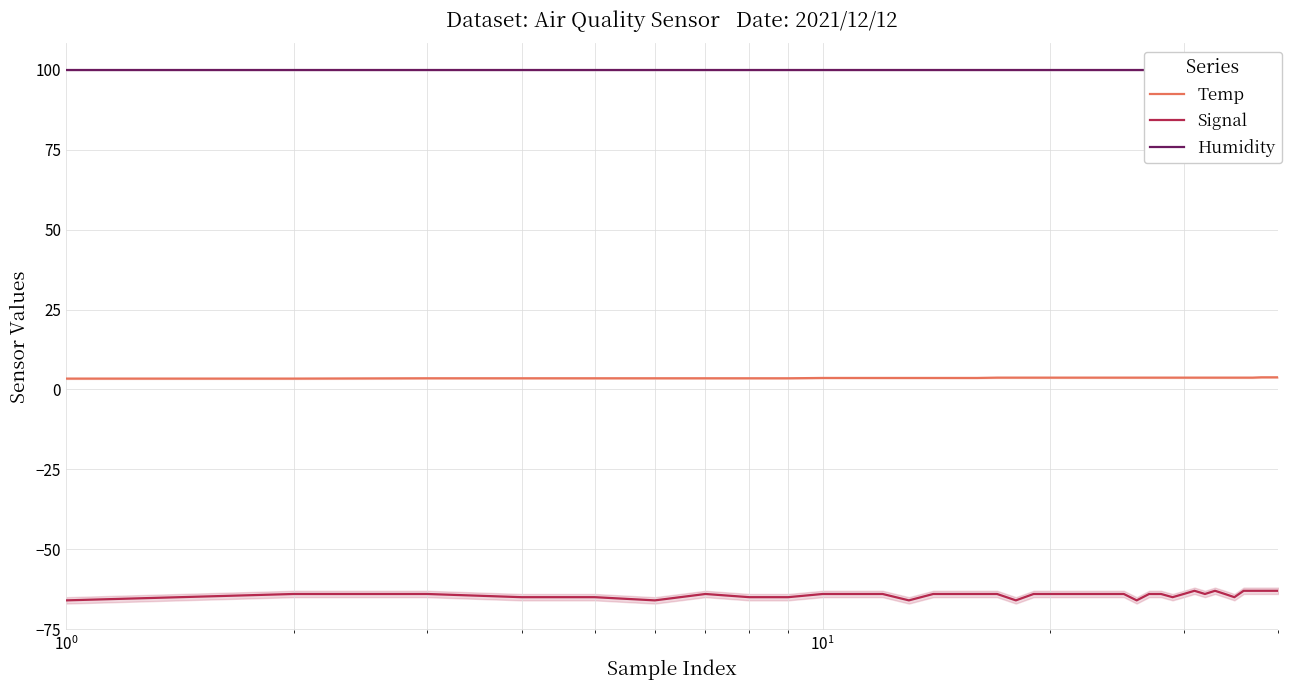

True or false: Signal and Temp cross at least once.

False